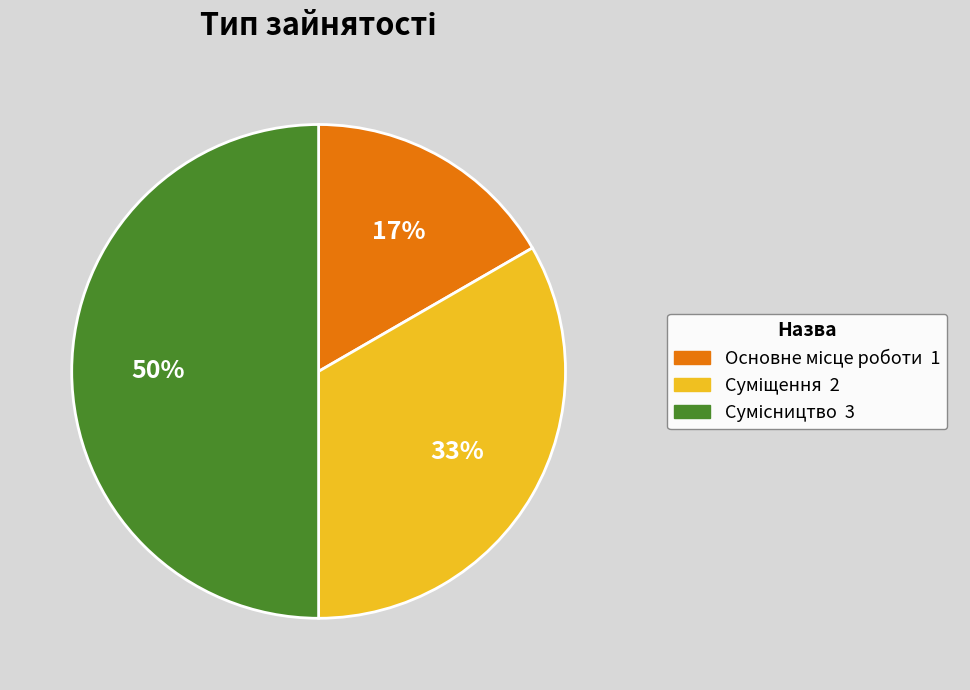

To the nearest percent, what is the difference between the largest and smallest slice percentages?

33%